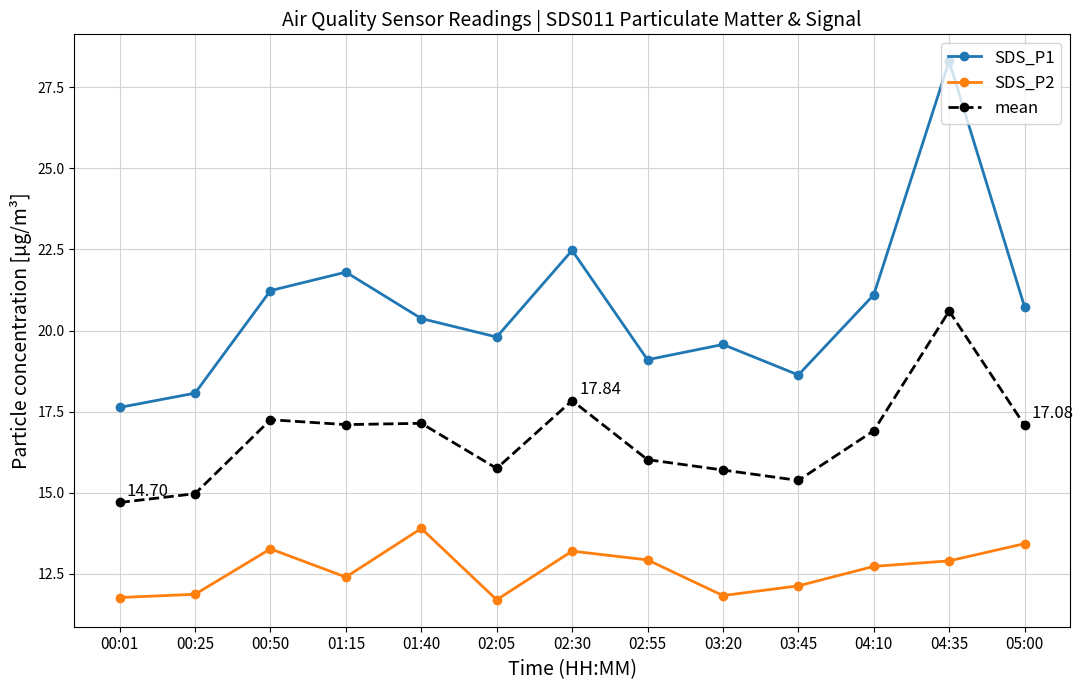

Which series has the largest range (max minus min)?

SDS_P1